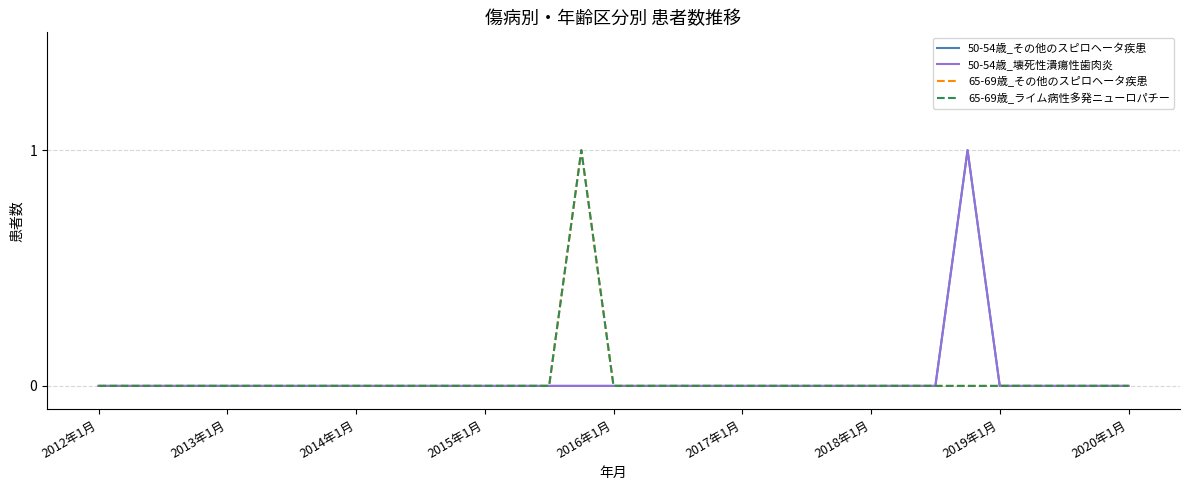

Reading left to right, list all the values displayed in this chart.

50-54歳_その他のスピロヘータ疾患: 0	0	0	0	0	0	0	0	0	0	0	0	0	0	0	0	0	0	0	0	0	0	0	0	0	0	0	1	0	0	0	0	0
50-54歳_壊死性潰瘍性歯肉炎: 0	0	0	0	0	0	0	0	0	0	0	0	0	0	0	0	0	0	0	0	0	0	0	0	0	0	0	1	0	0	0	0	0
65-69歳_その他のスピロヘータ疾患: 0	0	0	0	0	0	0	0	0	0	0	0	0	0	0	1	0	0	0	0	0	0	0	0	0	0	0	0	0	0	0	0	0
65-69歳_ライム病性多発ニューロパチー: 0	0	0	0	0	0	0	0	0	0	0	0	0	0	0	1	0	0	0	0	0	0	0	0	0	0	0	0	0	0	0	0	0